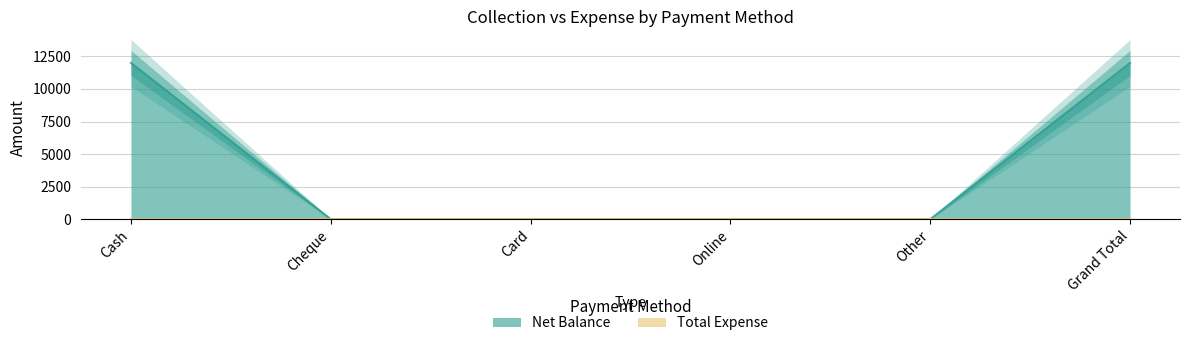

What is the difference between the second highest and minimum values?

12000